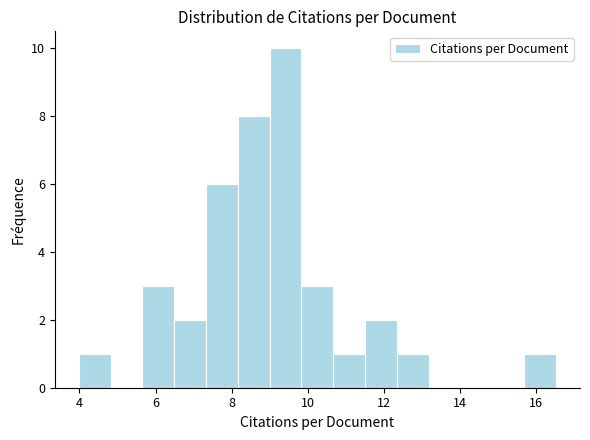

Reading left to right, transcribe this chart: for each bar, give the range it covers on the x-axis and its height. Neither the bar edges nor the heights are printed on the chart, so give them approximately, as read against the axes.

4.0 to 4.8: 1
4.8 to 5.6: 0
5.6 to 6.4: 3
6.4 to 7.4: 2
7.4 to 8.2: 6
8.2 to 9.0: 8
9.0 to 9.8: 10
9.8 to 10.6: 3
10.6 to 11.6: 1
11.6 to 12.4: 2
12.4 to 13.2: 1
13.2 to 14.0: 0
14.0 to 14.8: 0
14.8 to 15.6: 0
15.6 to 16.6: 1